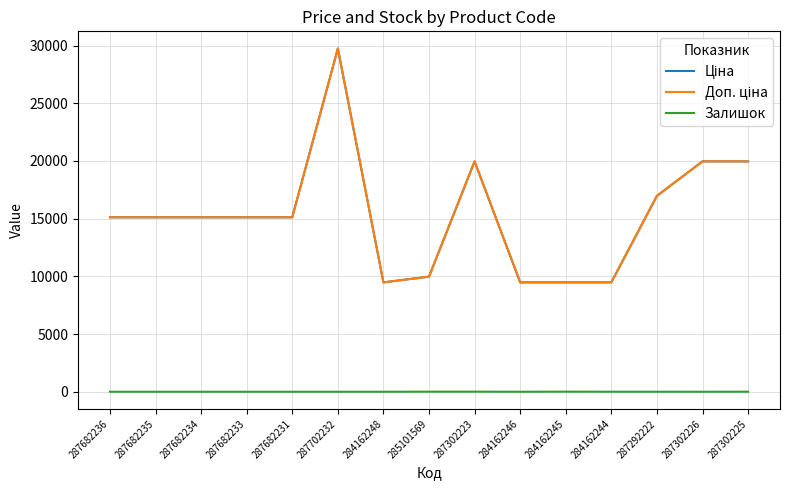

Does the chart have visible grid lines?

Yes